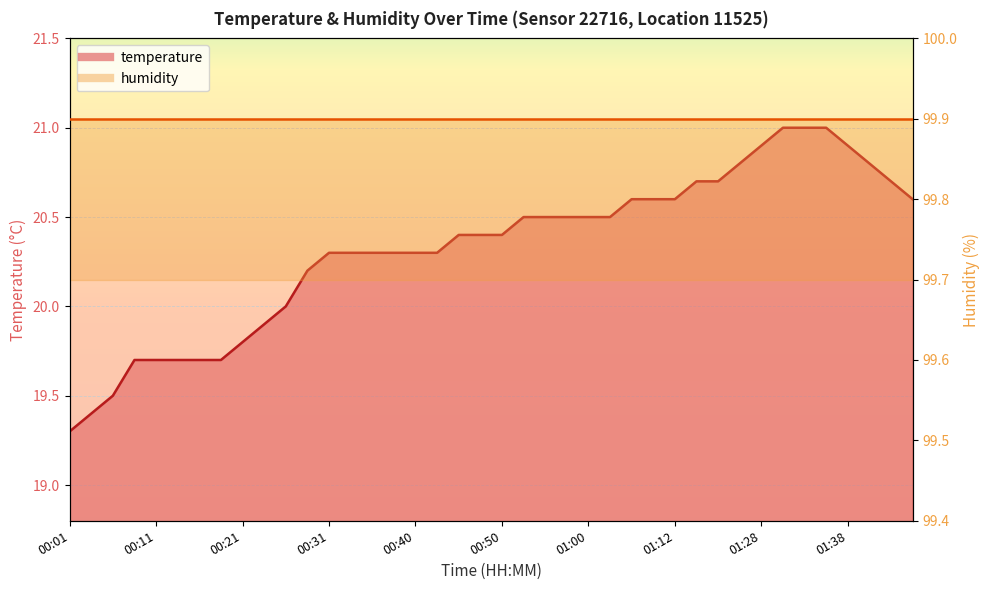

Which category has the lowest value across all series?

00:01